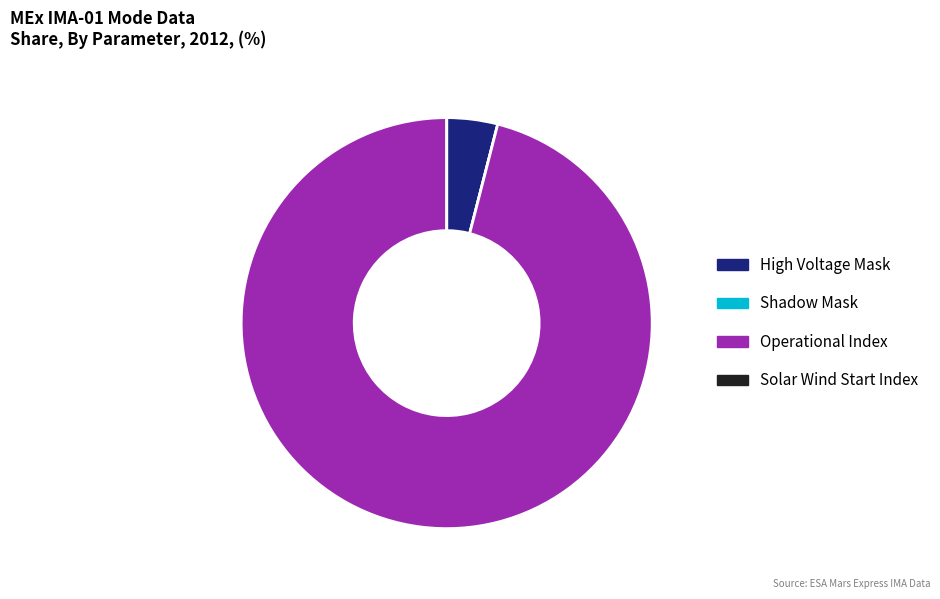

Is there a majority slice in this chart?

Yes